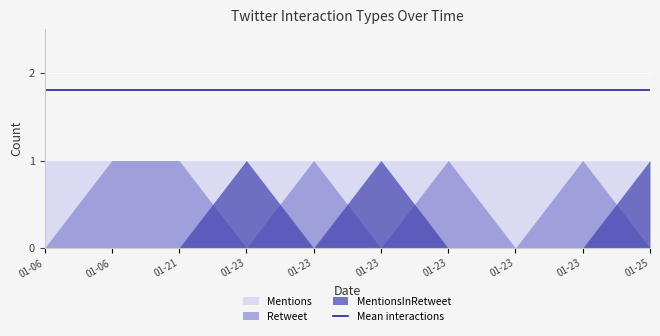

What is the spread (max minus min) of values at 2022-01-23?

1